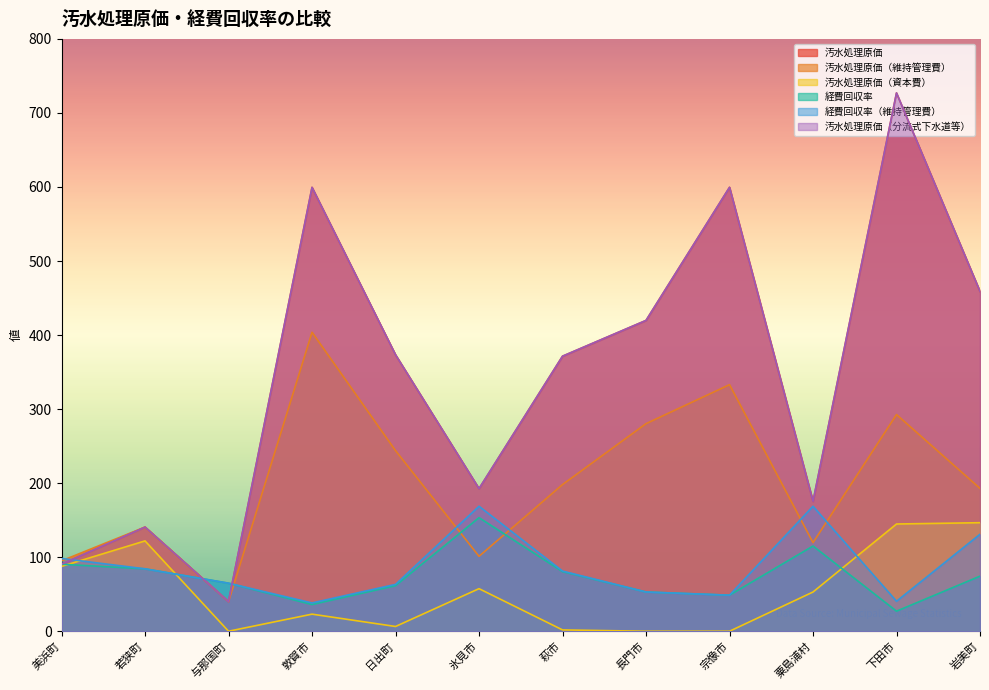

Where is the first local maximum for 汚水処理原価（分流式下水道等）?

若狭町